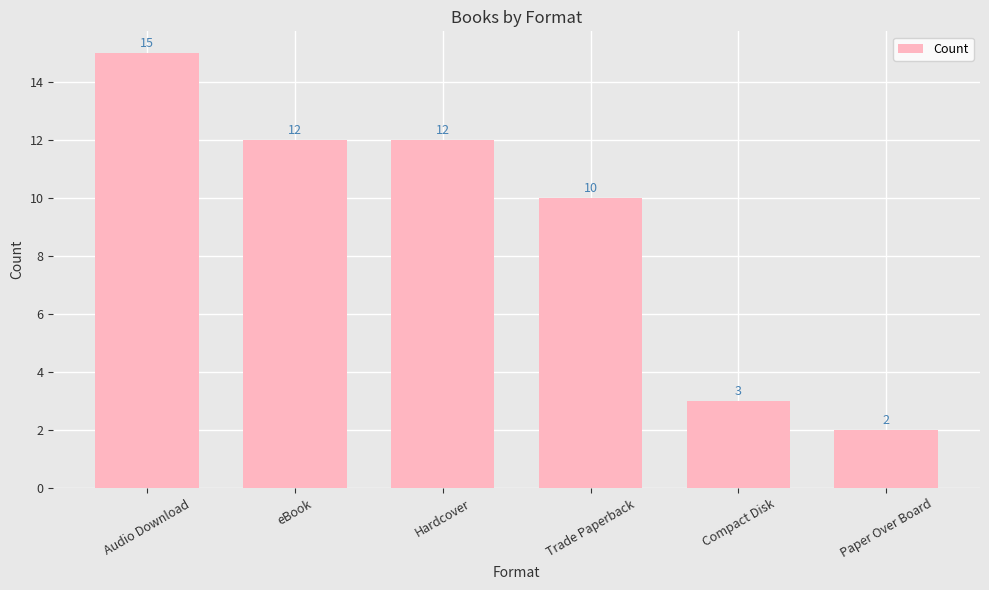

True or false: the data shows 3 at Compact Disk.

True